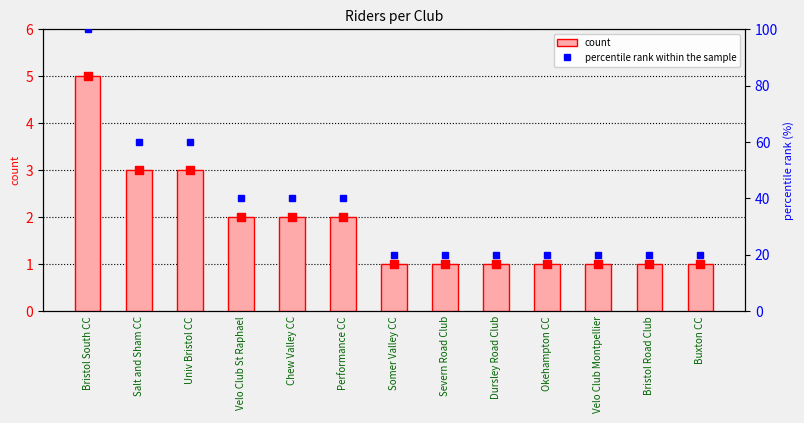

Which series contains the highest Y value?

percentile rank within the sample